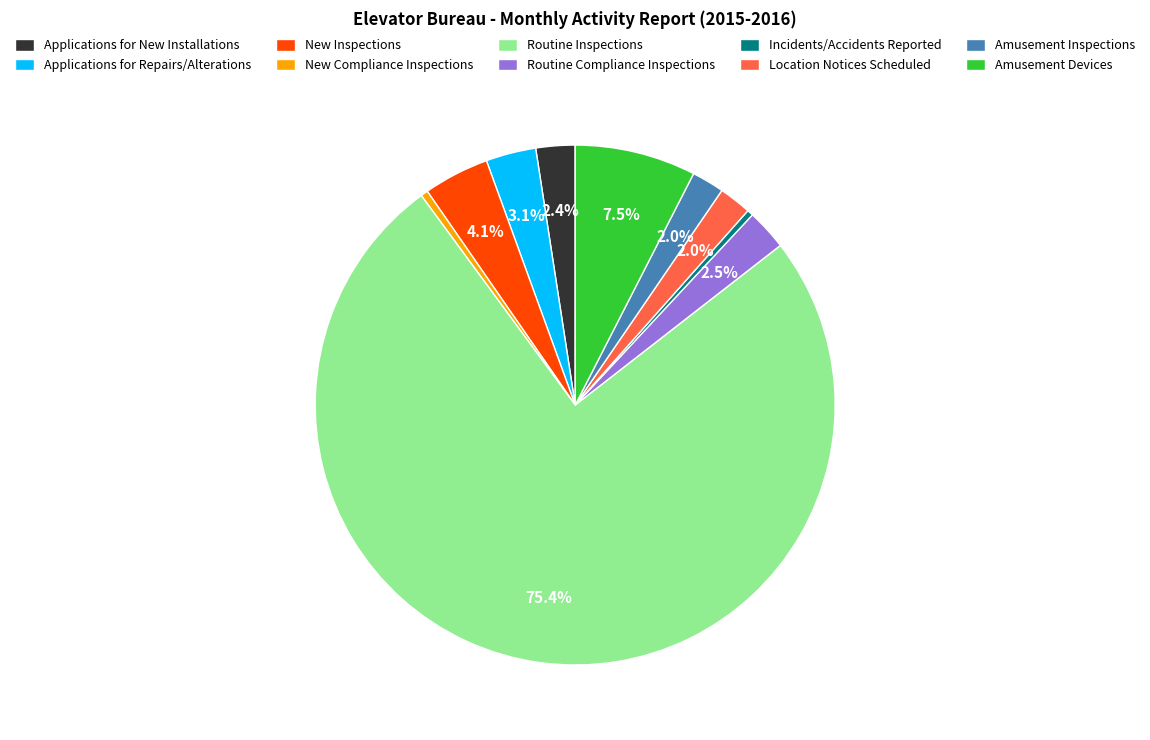

Which has a higher value, Amusement Devices or New Inspections?

Amusement Devices